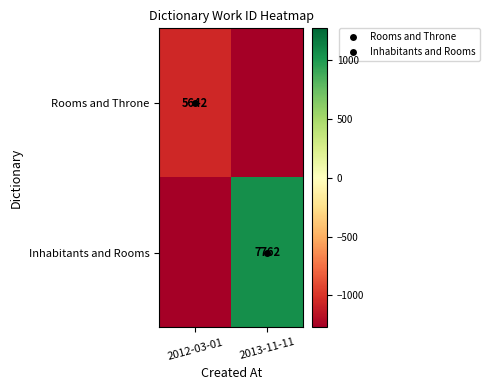

Which series has the largest total across all categories?

Inhabitants and Rooms